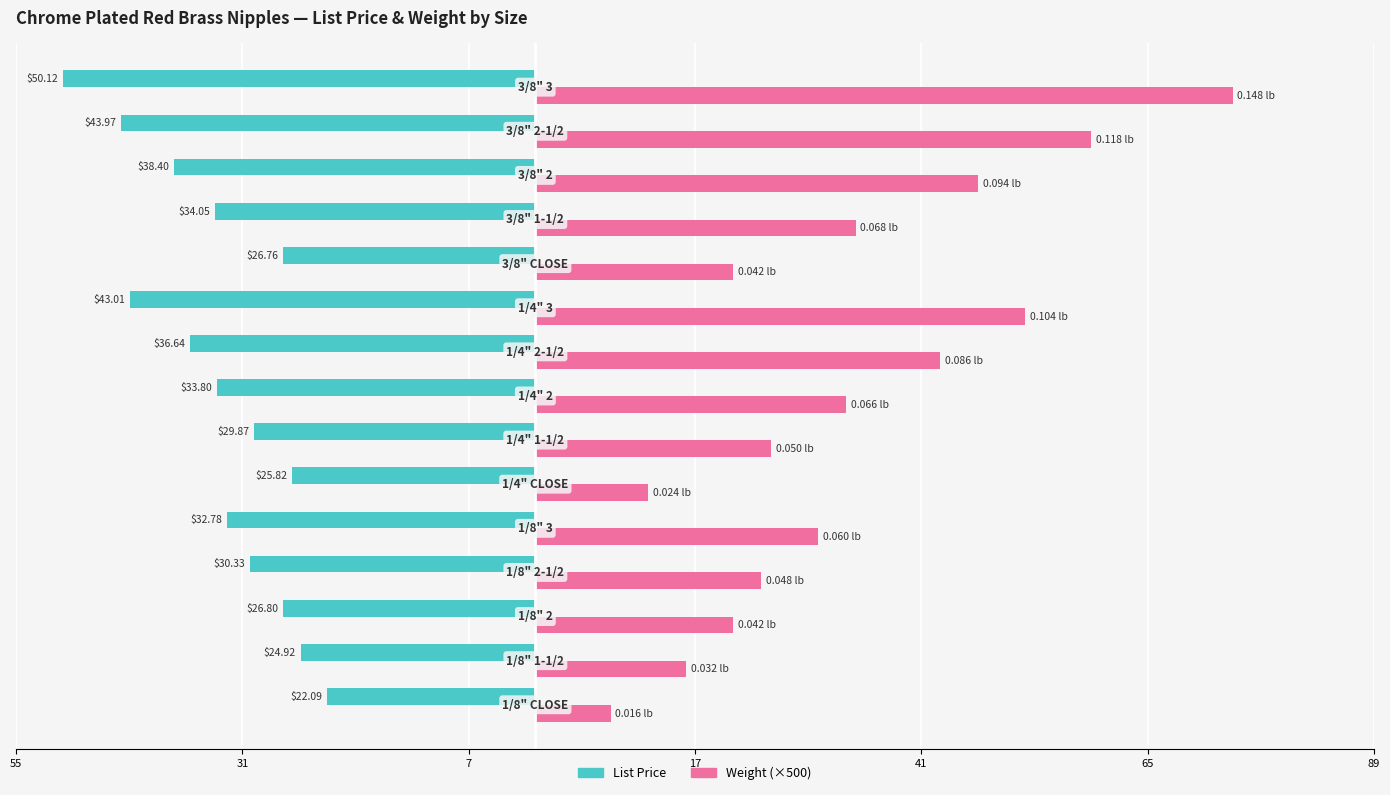

What are all the series names shown in the legend?

List Price, Weight (×500)